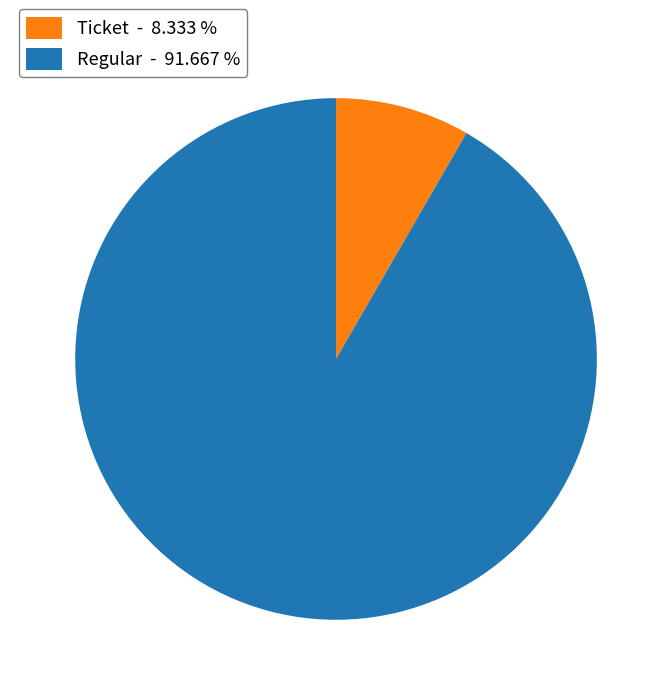

Which category accounts for the majority?

Regular - 91.667 %